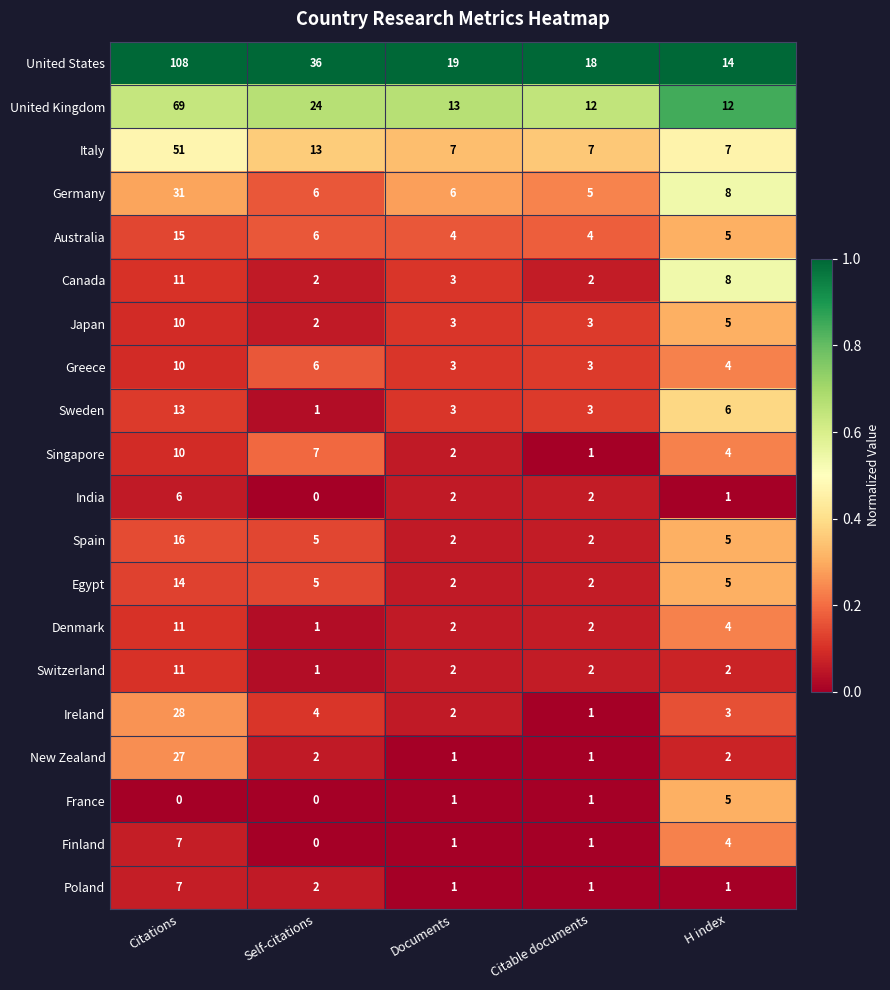

What is the sum of the Australia values at Documents and Self-citations?

10